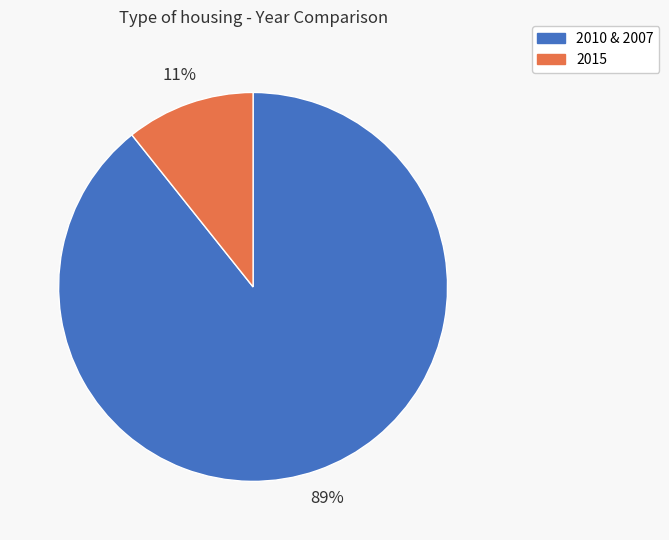

To the nearest percent, what is the average slice percentage?

50%